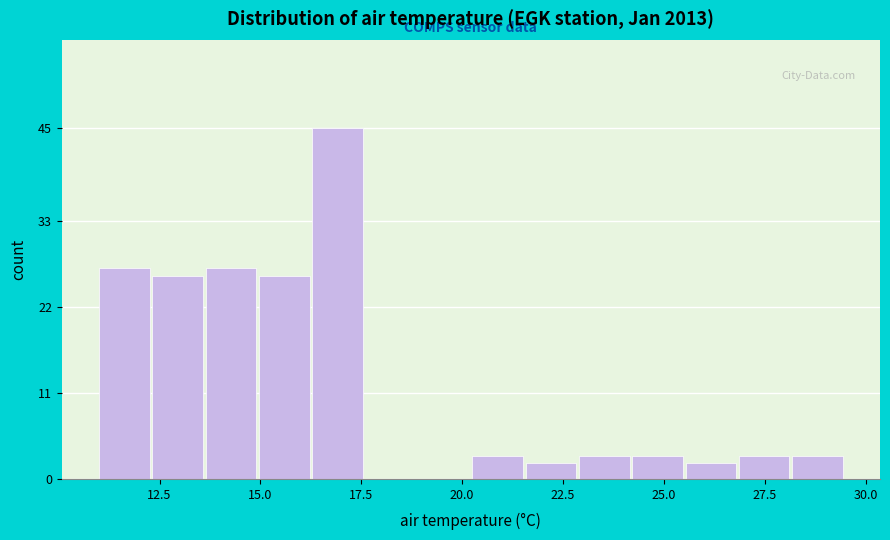

Read against the x-axis, roughly where is the centre of the tallest bar?

17.0